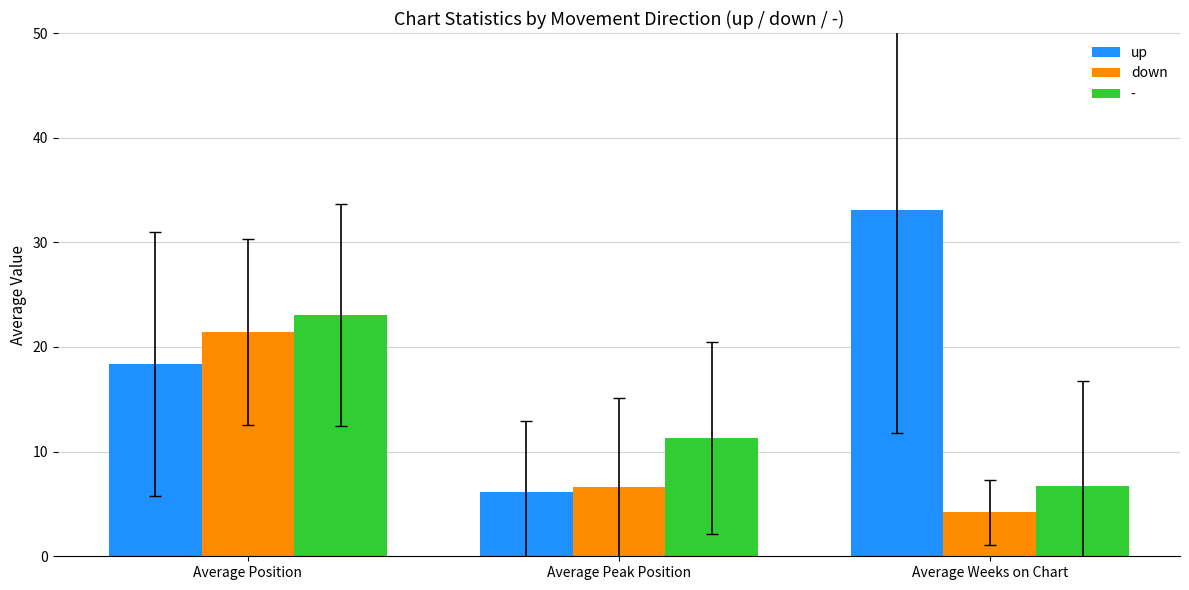

What is the difference between the highest and lowest values at Average Peak Position?

5.2